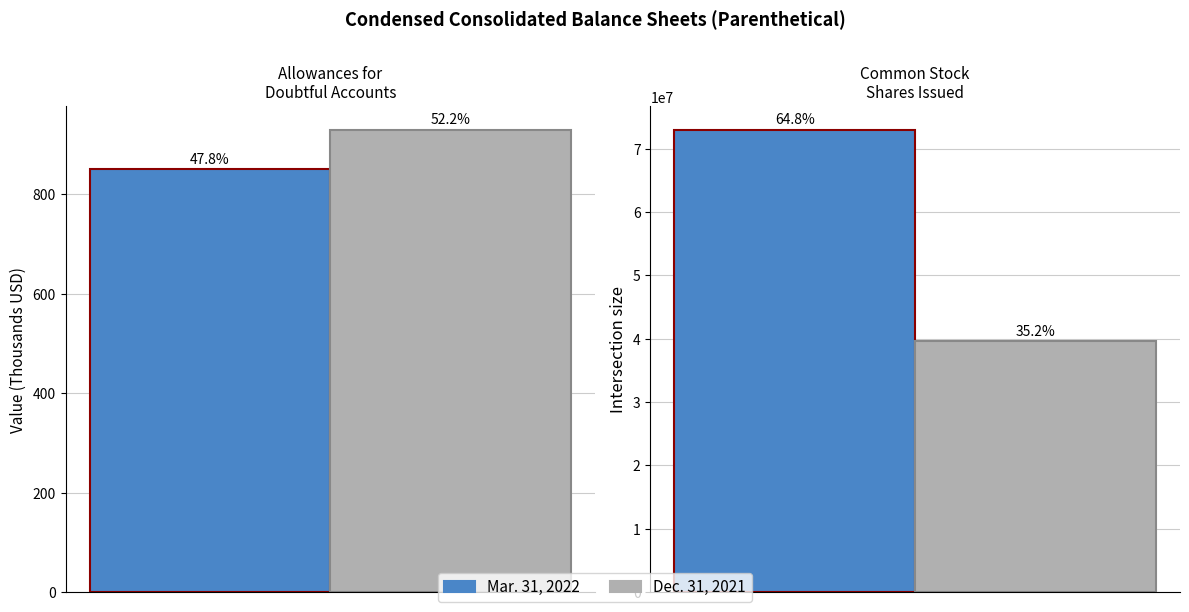

How many groups of bars are there?

2